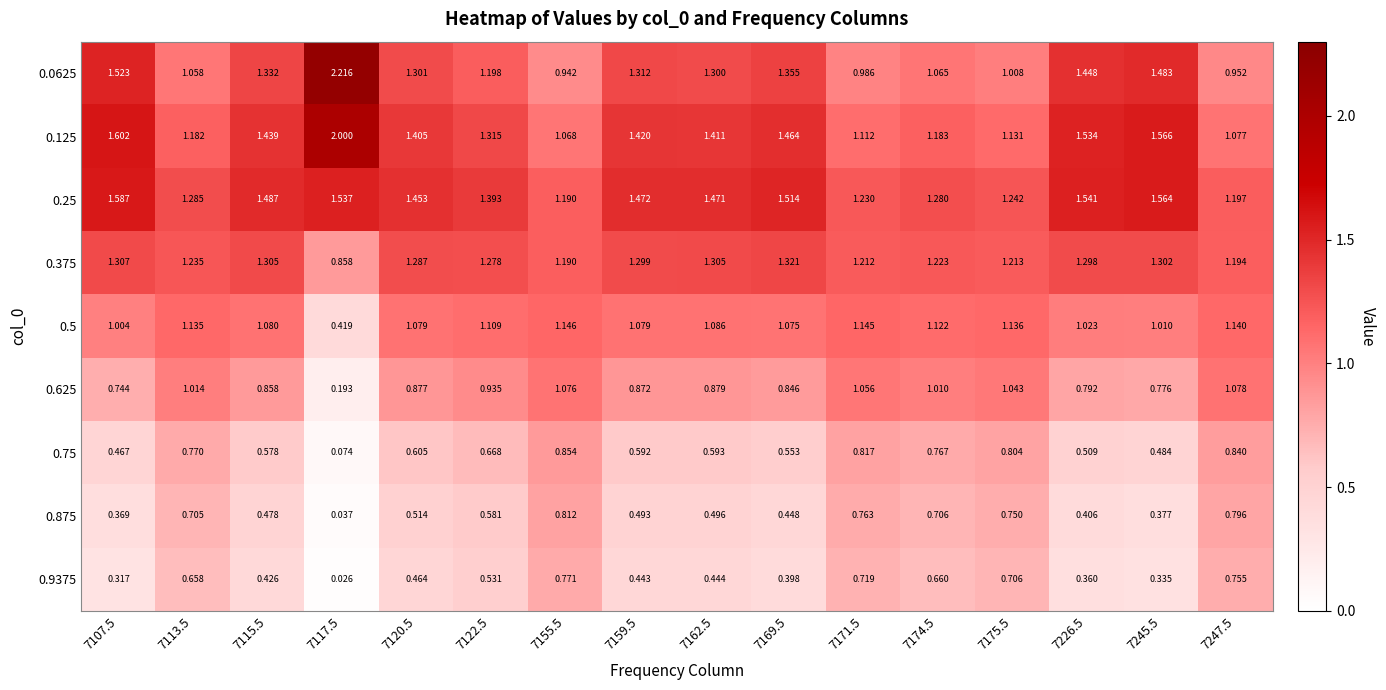

Is the value of 0.0625 at 7247.5 greater than the value of 0.875 at 7162.5?

Yes